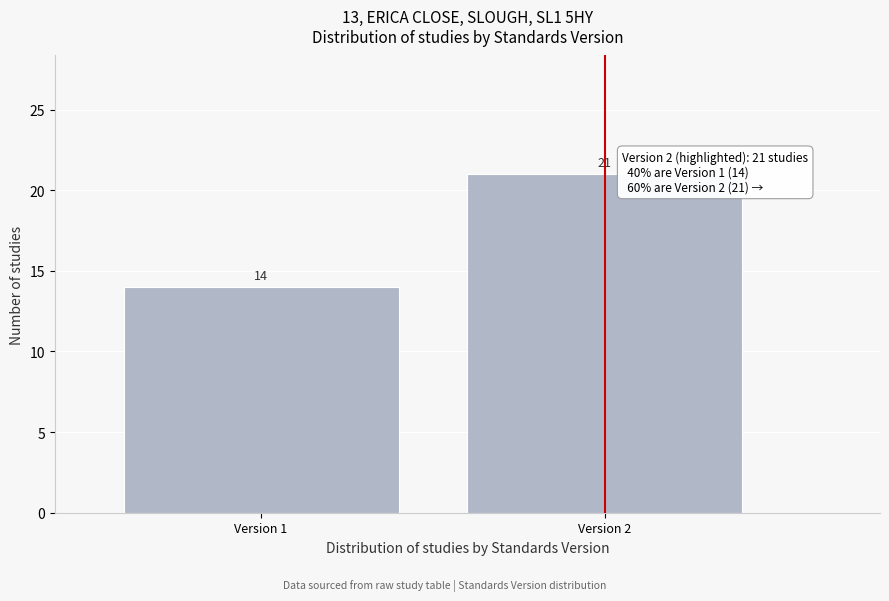

Reading right to left, what are all the values shown in this chart?

21	14